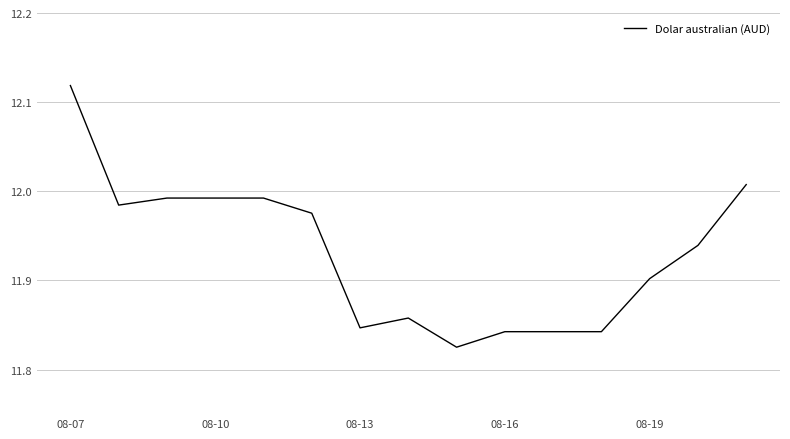

How many lines are shown in the chart?

1